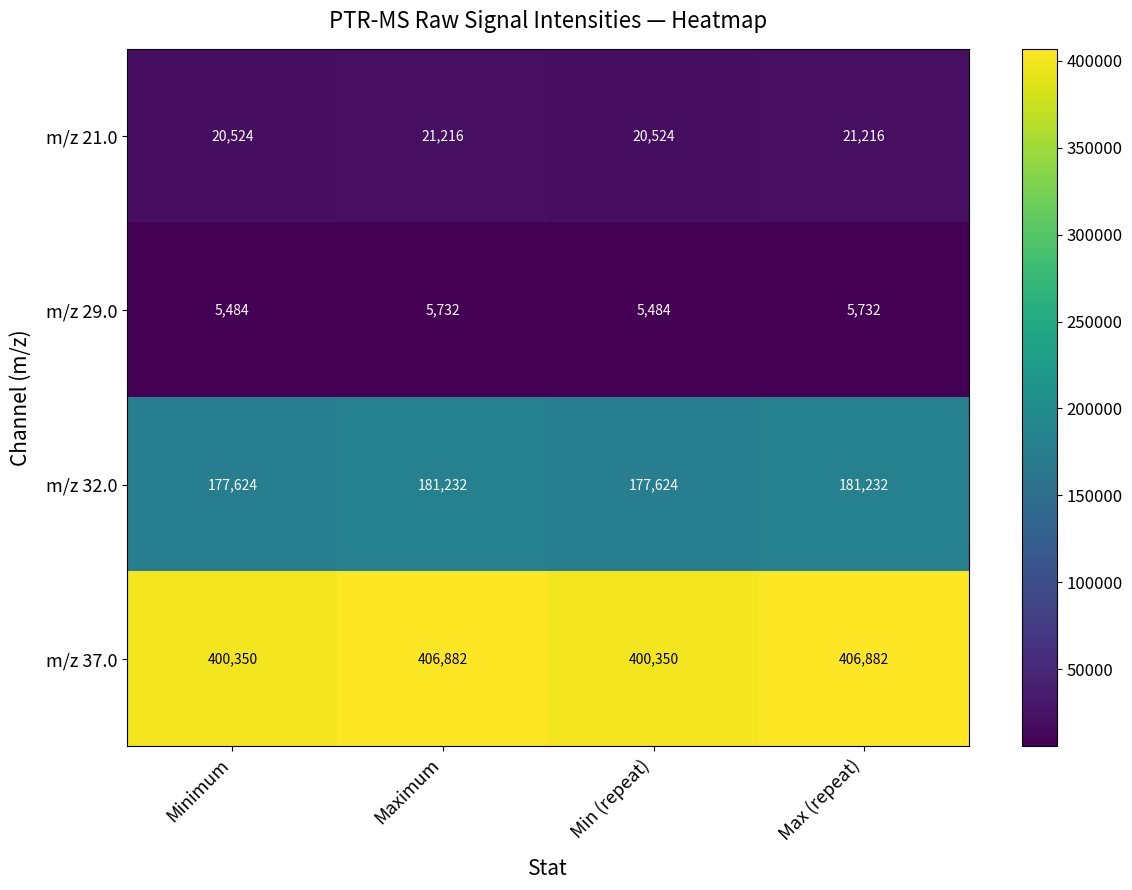

What is the smallest value displayed?

5484